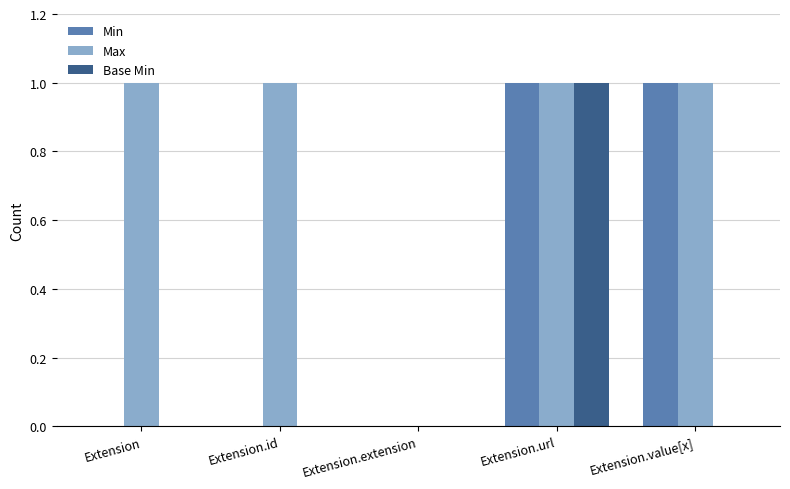

Which series has the largest total across all categories?

Max